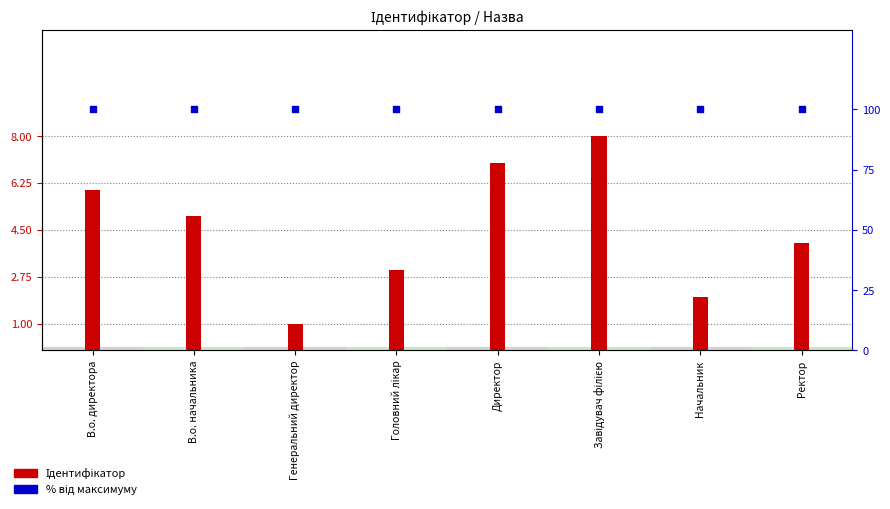

Which series has the largest total across all categories?

% від максимуму